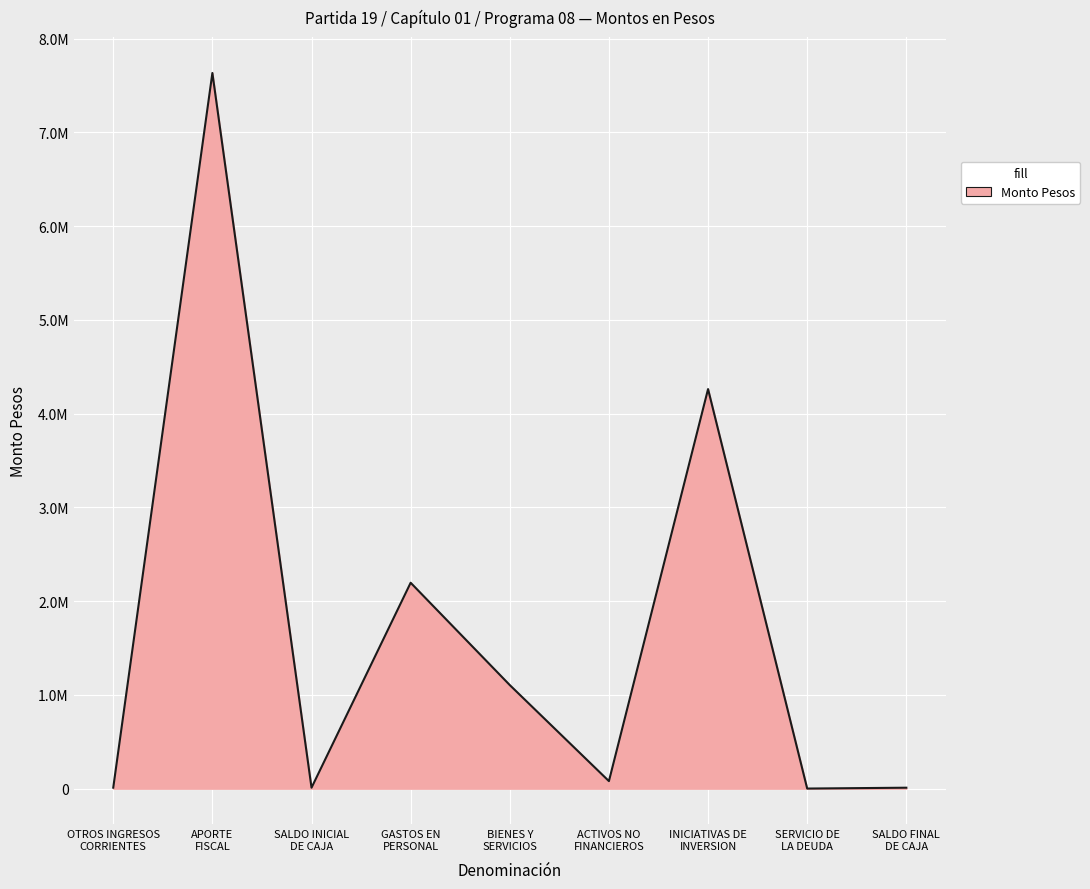

Does the chart have visible grid lines?

Yes